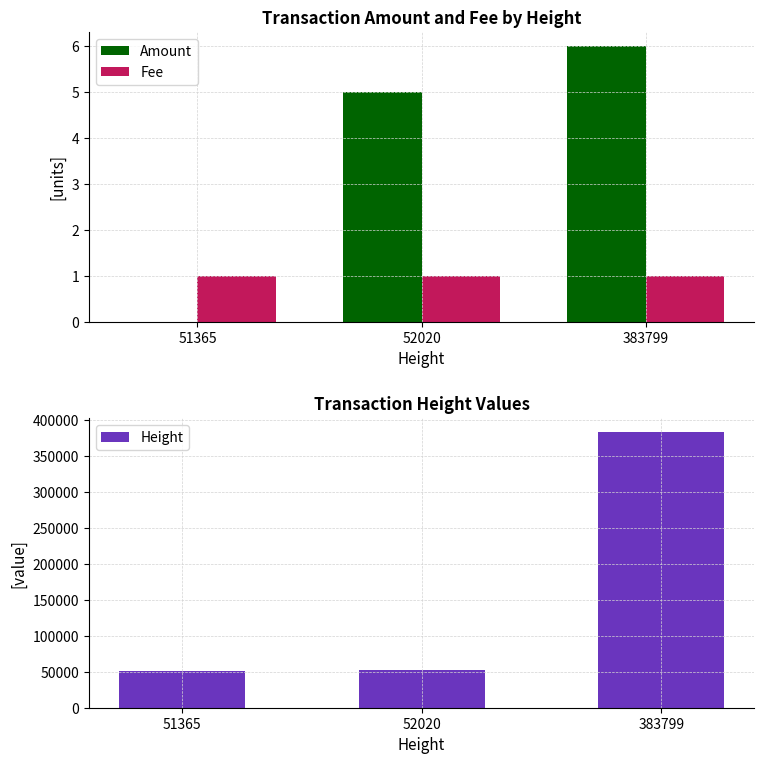

Which category has the highest value across all series?

383799